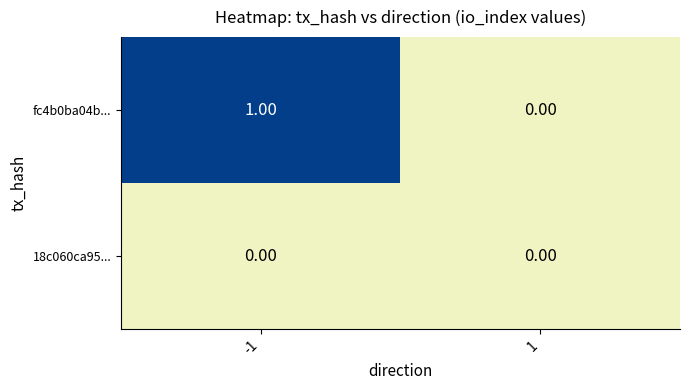

List the series in order of their overall mean, highest first.

fc4b0ba04b..., 18c060ca95...